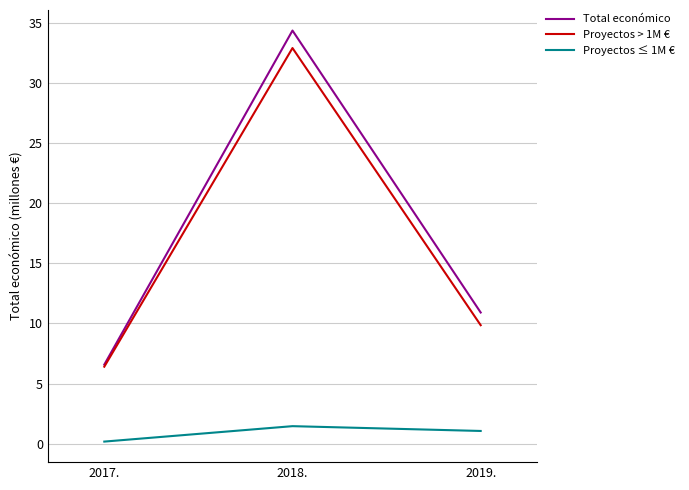

Reading left to right, extract all data points from this chart.

Total económico: 2017.=6.6	2018.=34.3	2019.=10.9
Proyectos > 1M €: 2017.=6.4	2018.=32.9	2019.=9.8
Proyectos ≤ 1M €: 2017.=0.2	2018.=1.5	2019.=1.1